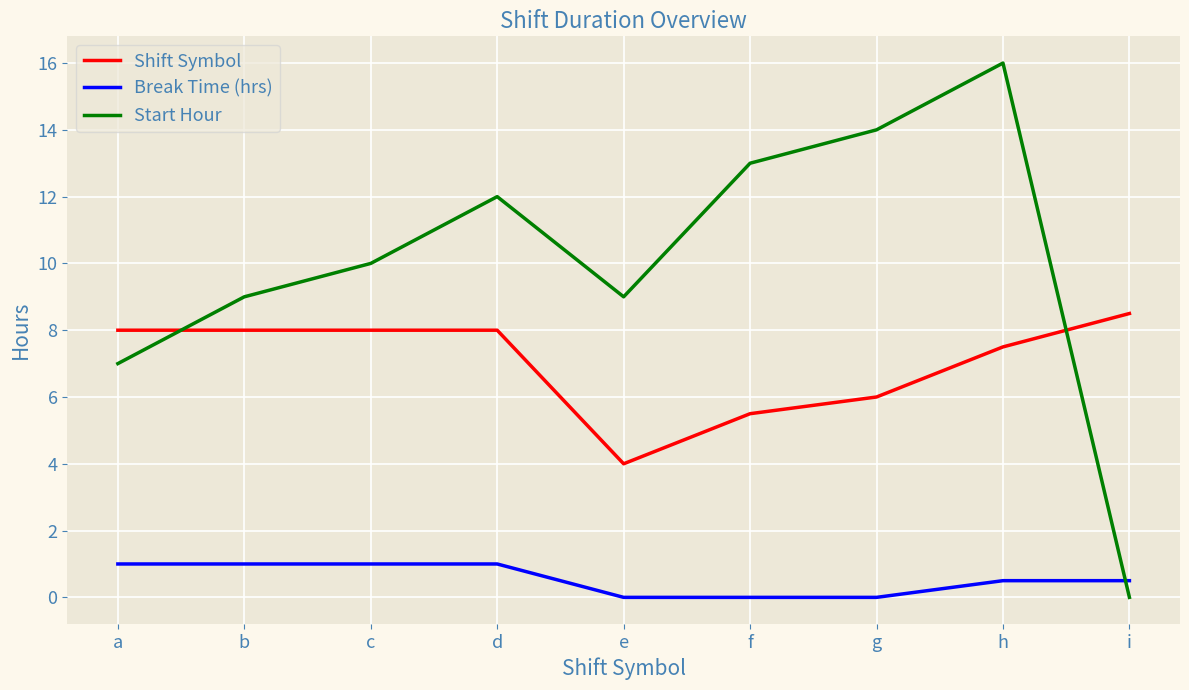

Which series has the largest range (max minus min)?

Start Hour